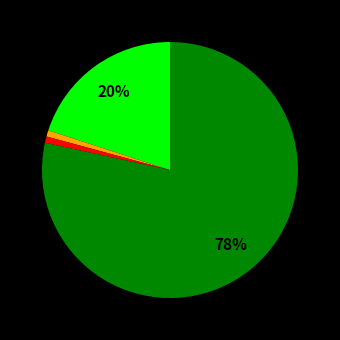

Is there a majority slice in this chart?

Yes